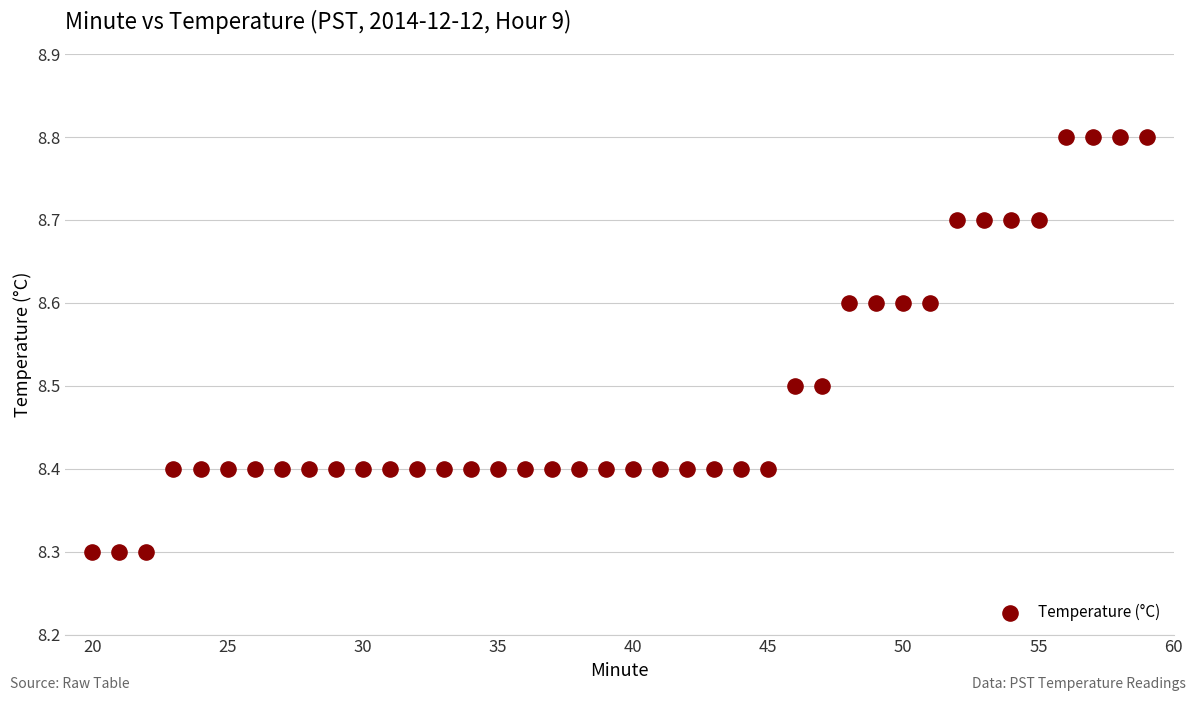

What is the range of X values (max minus min)?

39.0